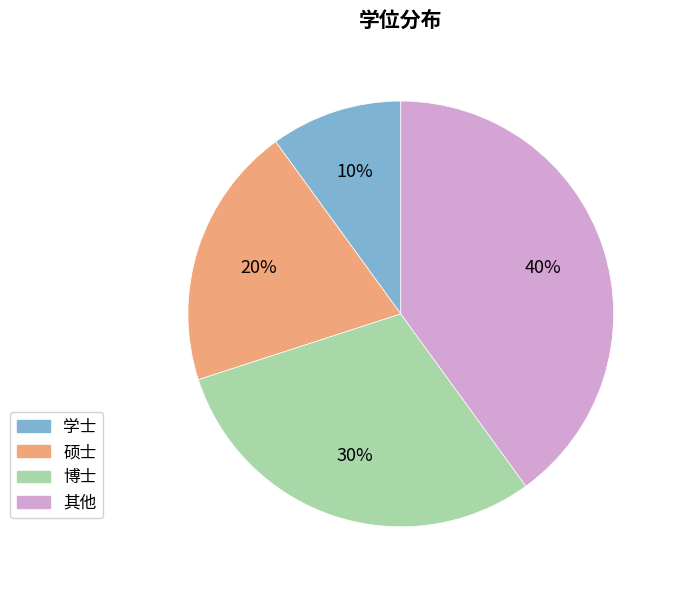

To the nearest percent, what is the combined percentage of 硕士 and 其他?

60%